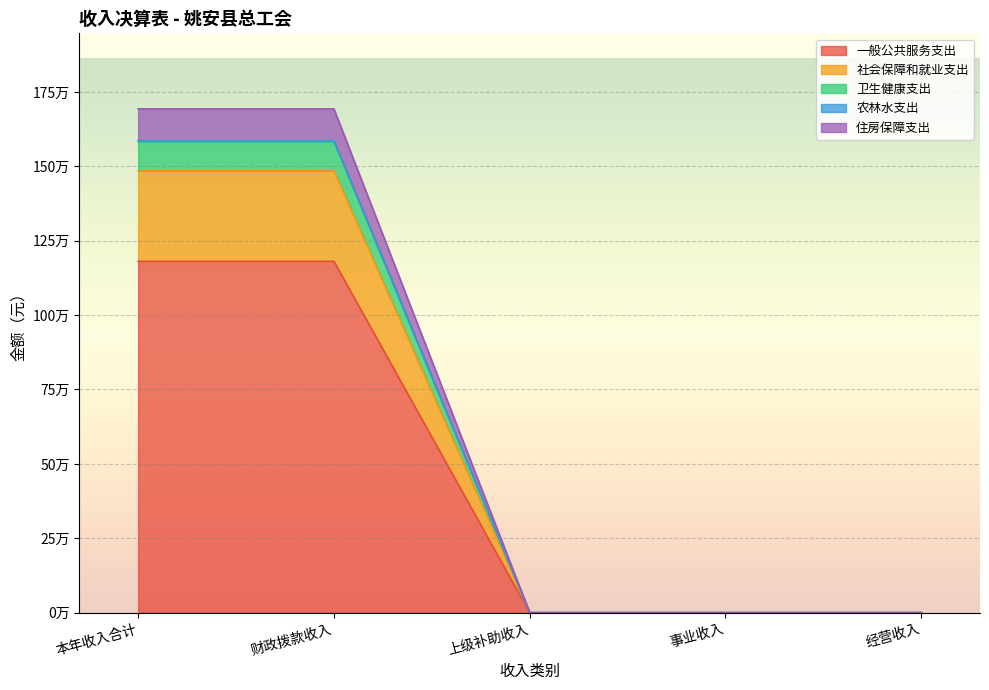

What is the label of the 1st point from the right?

经营收入